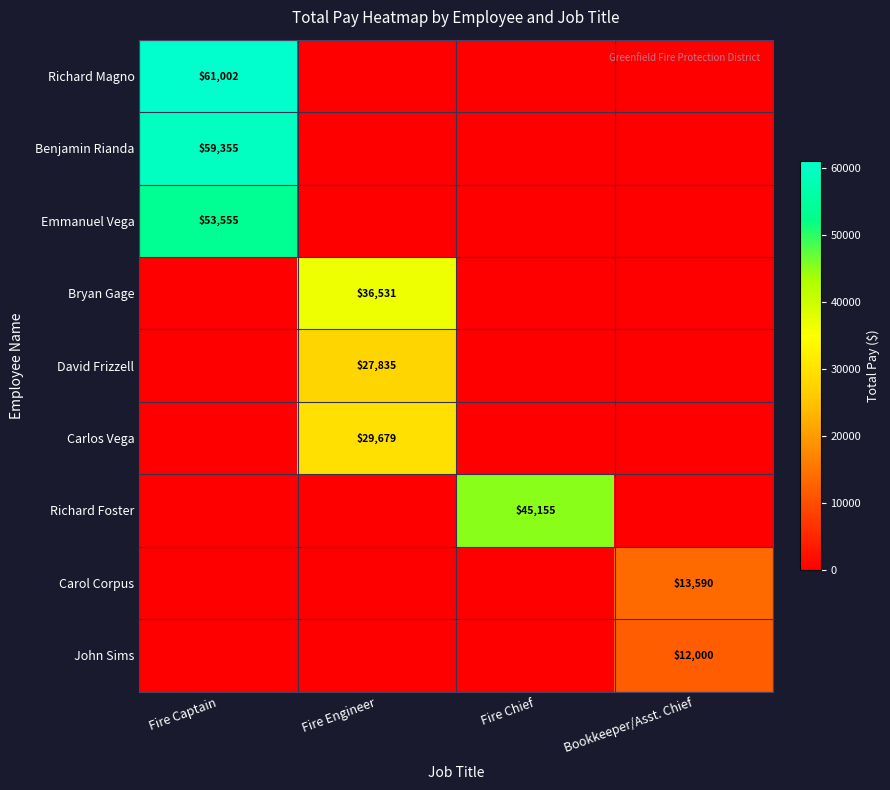

True or false: John Sims has a value of 16085 at Bookkeeper/Asst. Chief.

False